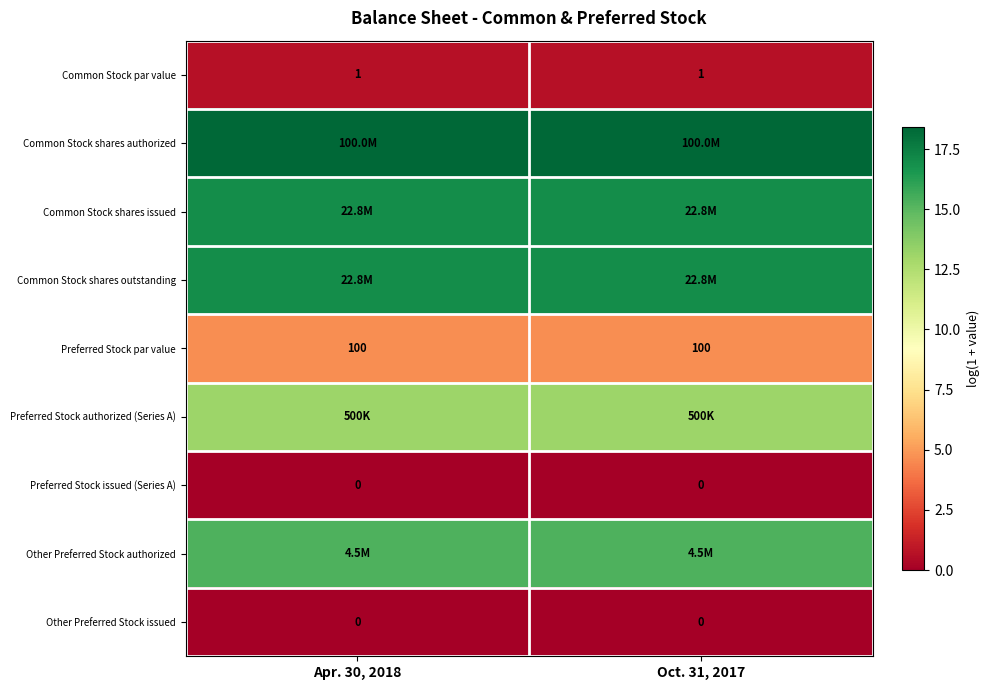

The value of Common Stock shares issued at Apr. 30, 2018 is 24.1. True or false?

False